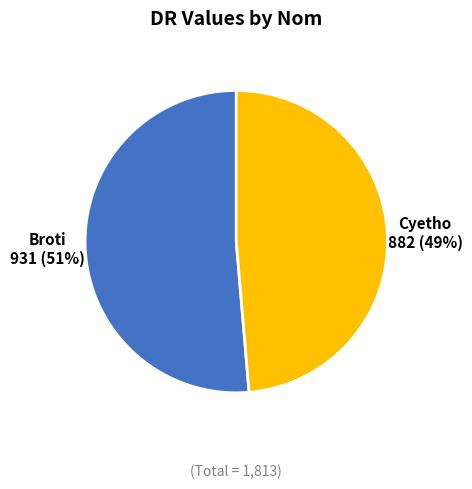

Does any single category account for the majority?

Yes